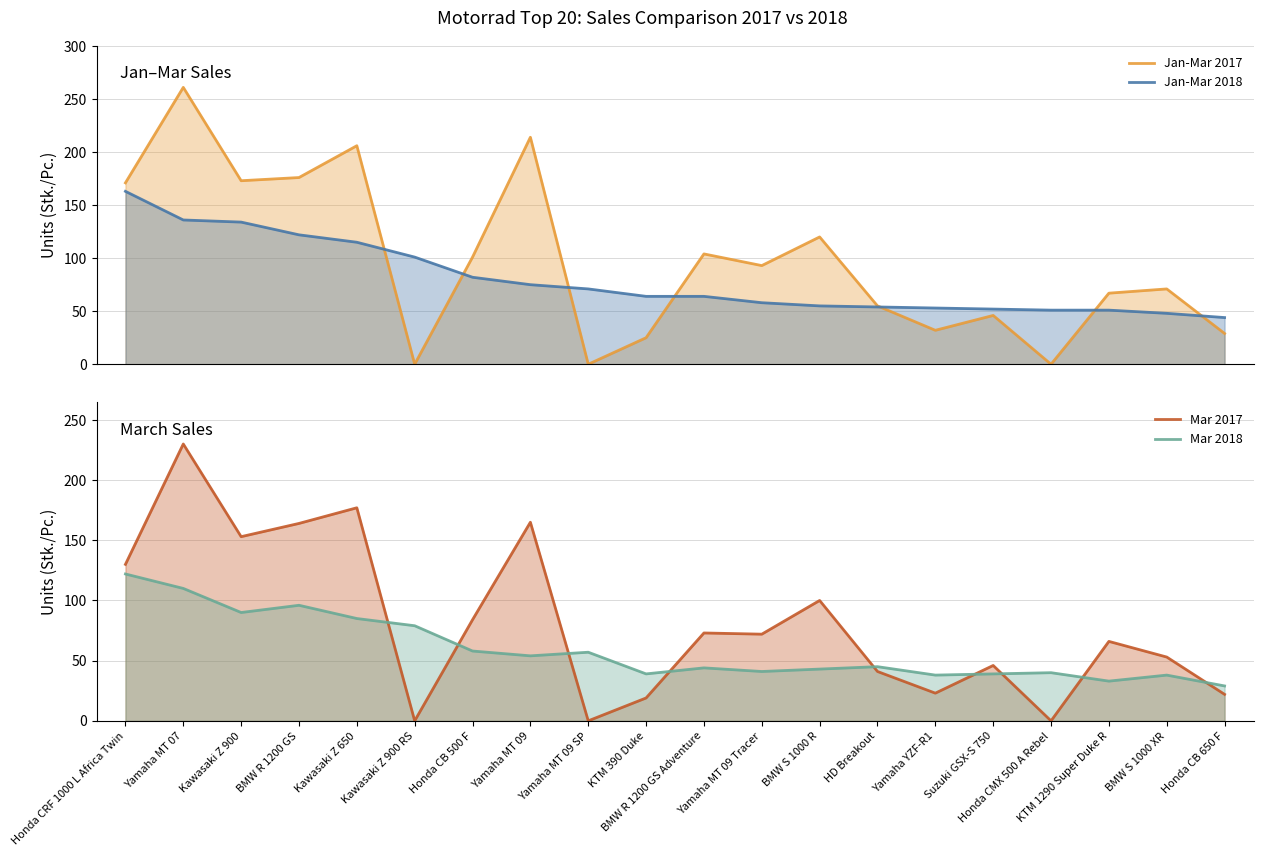

At Kawasaki Z 650, list the series in order from largest to smallest.

Jan-Mar 2017, Mar 2017, Jan-Mar 2018, Mar 2018